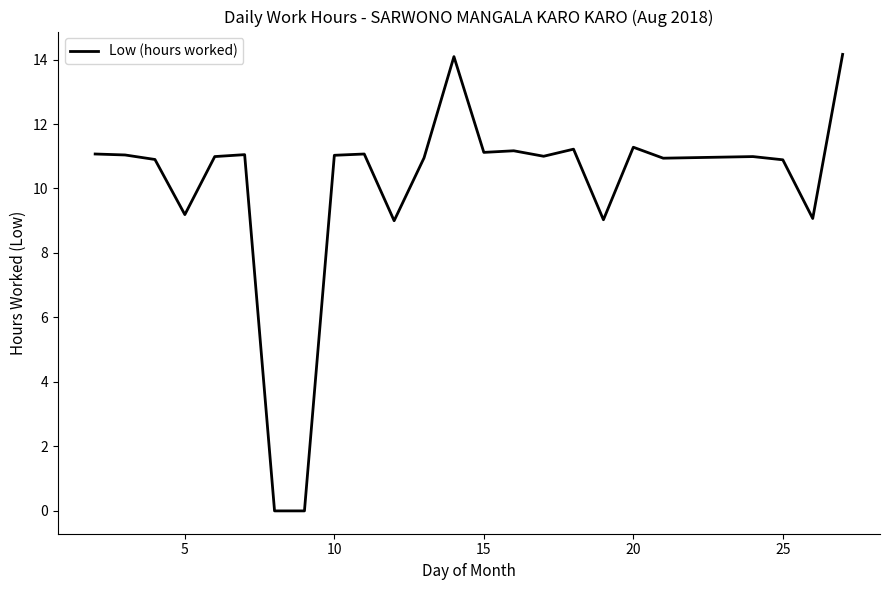

What is the difference between the maximum and minimum values?

14.2